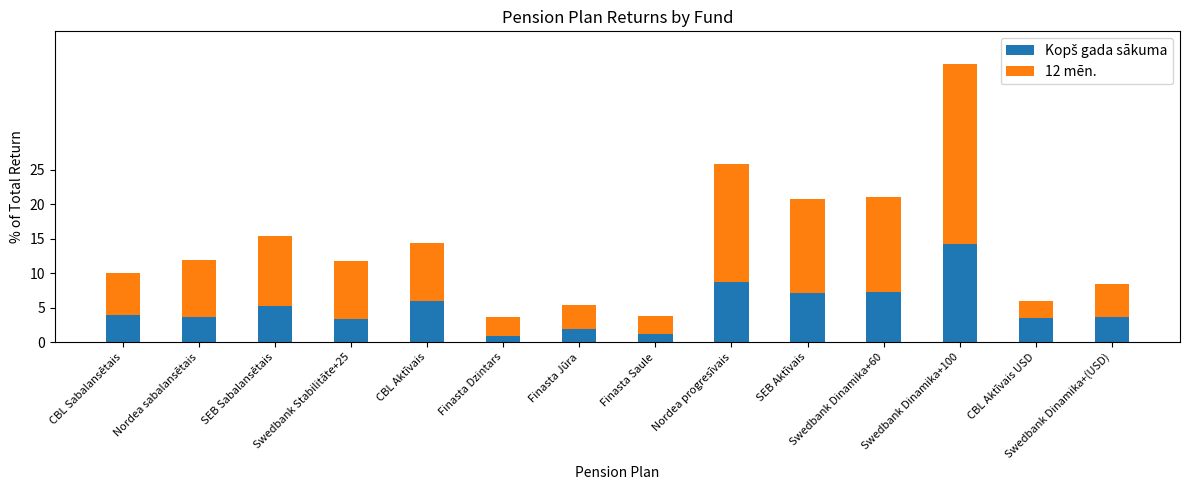

How many categories are shown in the chart?

14